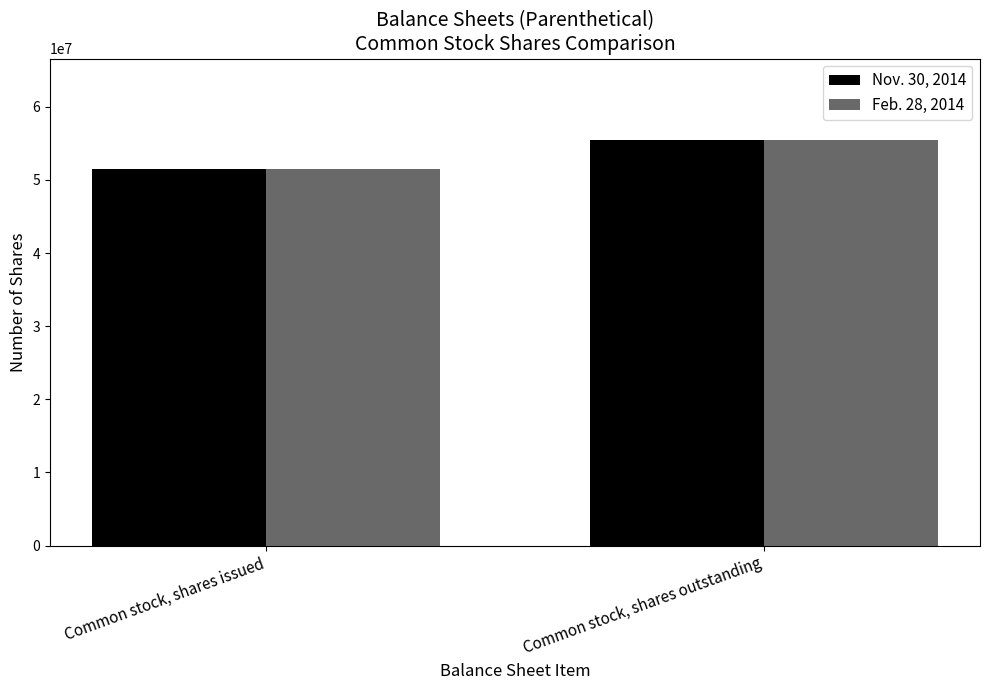

At which category is the sum across all series the highest?

Common stock, shares outstanding